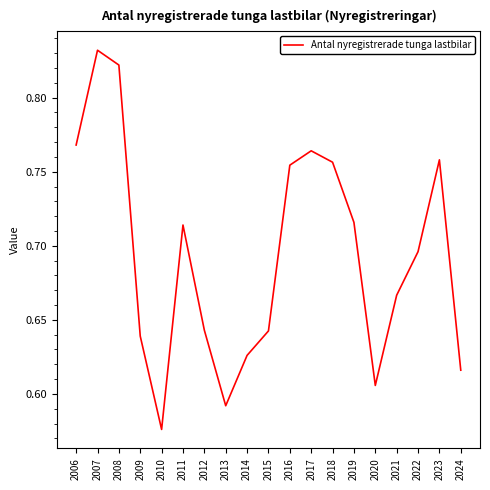

True or false: the data shows 1.1 at 2015.

False